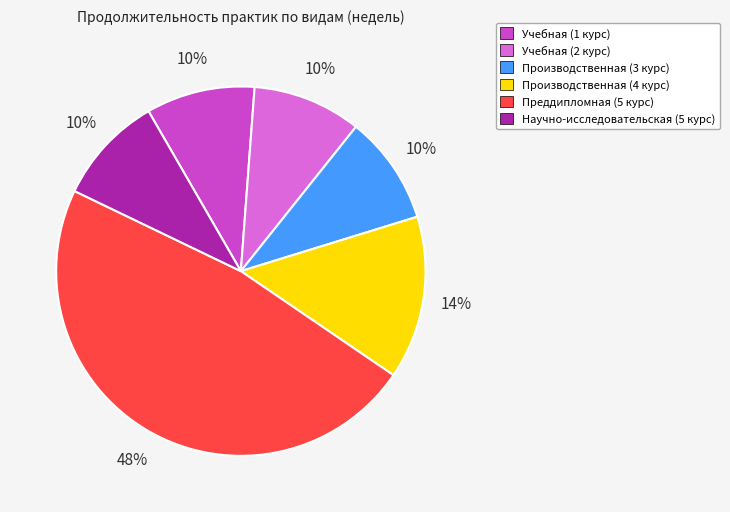

To the nearest percent, what is the average slice percentage?

17%